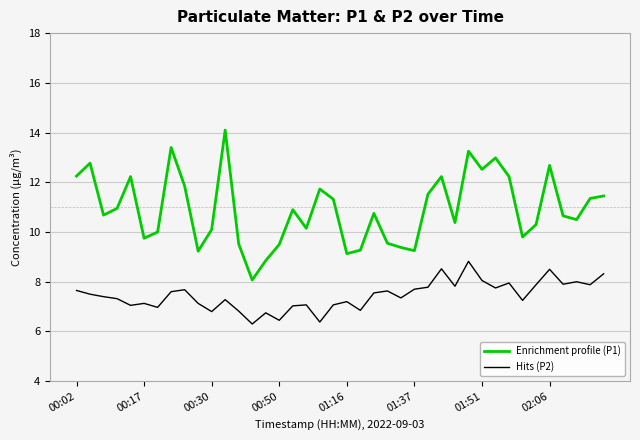

Rank the series by their maximum value, from highest to lowest.

Enrichment profile (P1), Hits (P2)